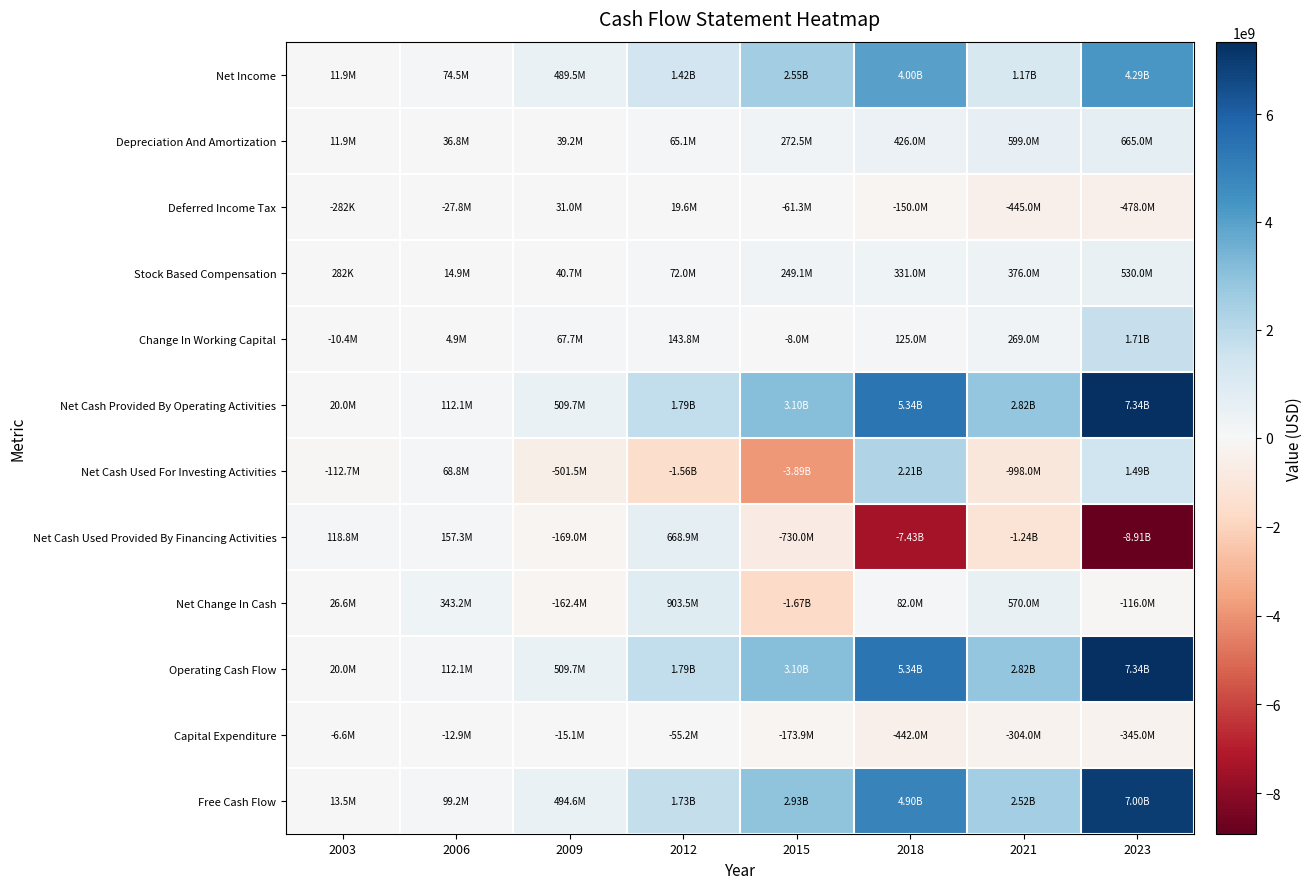

Reading left to right, transcribe all the data shown in this chart.

Net Income: 2003=11916000	2006=74466000	2009=489472000	2012=1424037000	2015=2551360000	2018=3998000000	2021=1165000000	2023=4289000000
Depreciation And Amortization: 2003=11871000	2006=36831000	2009=39193000	2012=65141000	2015=272494000	2018=426000000	2021=599000000	2023=665000000
Deferred Income Tax: 2003=-282000	2006=-27805000	2009=30990000	2012=19596000	2015=-61335000	2018=-150000000	2021=-445000000	2023=-478000000
Stock Based Compensation: 2003=282000	2006=14928000	2009=40671000	2012=72035000	2015=249133000	2018=331000000	2021=376000000	2023=530000000
Change In Working Capital: 2003=-10446000	2006=4901000	2009=67670000	2012=143815000	2015=-8013000	2018=125000000	2021=269000000	2023=1709000000
Net Cash Provided By Operating Activities: 2003=20033000	2006=112081000	2009=509665000	2012=1785750000	2015=3102231000	2018=5338000000	2021=2820000000	2023=7344000000
Net Cash Used For Investing Activities: 2003=-112692000	2006=68821000	2009=-501460000	2012=-1562713000	2015=-3894518000	2018=2215000000	2021=-998000000	2023=1486000000
Net Cash Used Provided By Financing Activities: 2003=118831000	2006=157293000	2009=-168960000	2012=668855000	2015=-729996000	2018=-7431000000	2021=-1239000000	2023=-8909000000
Net Change In Cash: 2003=26550000	2006=343236000	2009=-162409000	2012=903513000	2015=-1671386000	2018=82000000	2021=570000000	2023=-116000000
Operating Cash Flow: 2003=20033000	2006=112081000	2009=509665000	2012=1785750000	2015=3102231000	2018=5338000000	2021=2820000000	2023=7344000000
Capital Expenditure: 2003=-6582000	2006=-12851000	2009=-15106000	2012=-55158000	2015=-173915000	2018=-442000000	2021=-304000000	2023=-345000000
Free Cash Flow: 2003=13451000	2006=99230000	2009=494559000	2012=1730592000	2015=2928316000	2018=4896000000	2021=2516000000	2023=6999000000